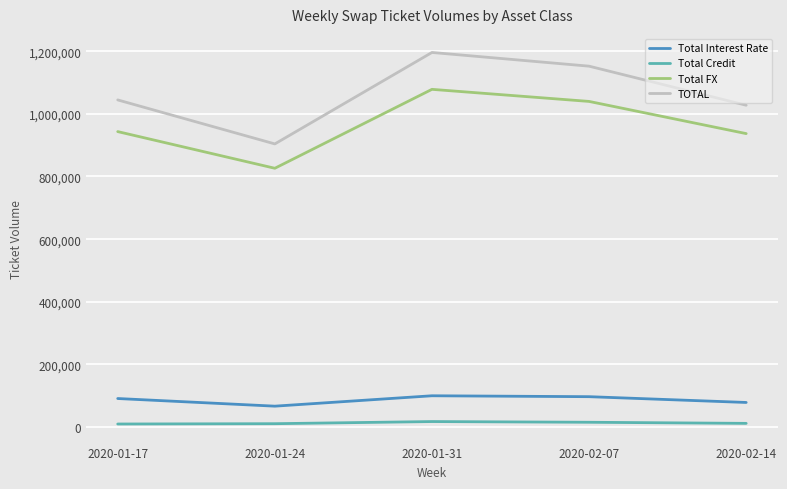

What are all the series names shown in the legend?

Total Interest Rate, Total Credit, Total FX, TOTAL